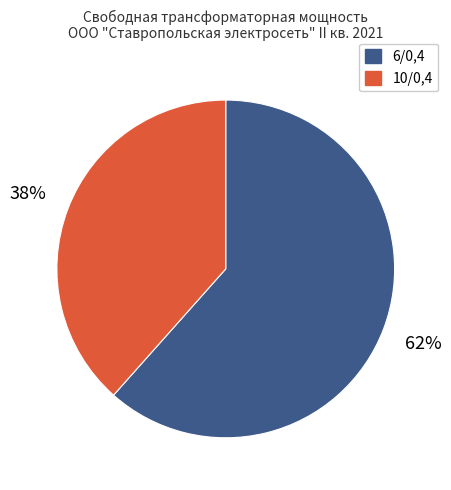

Is there a majority slice in this chart?

Yes